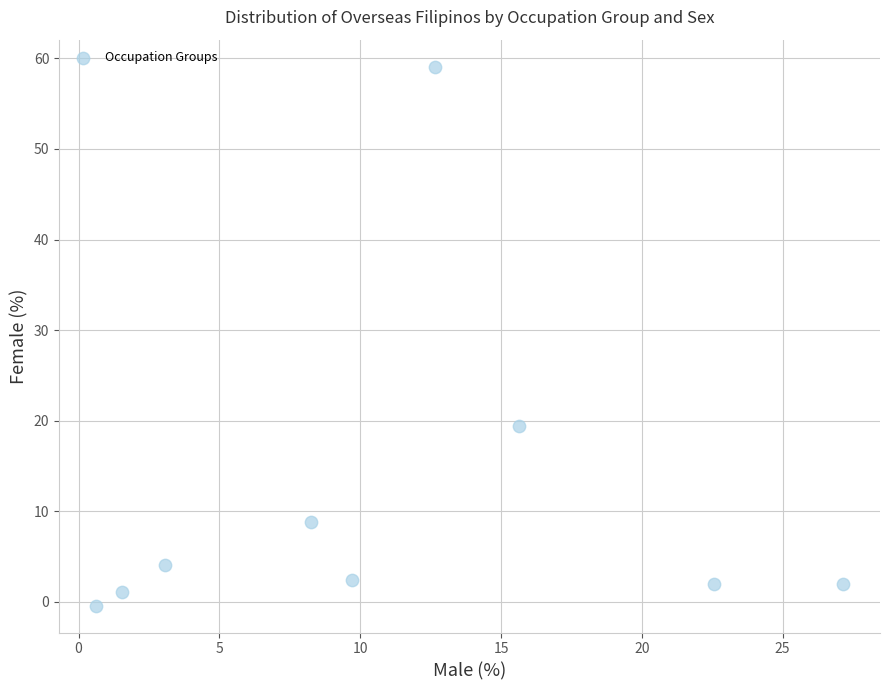

What Y value in the scatter plot is closest to 29?

19.4